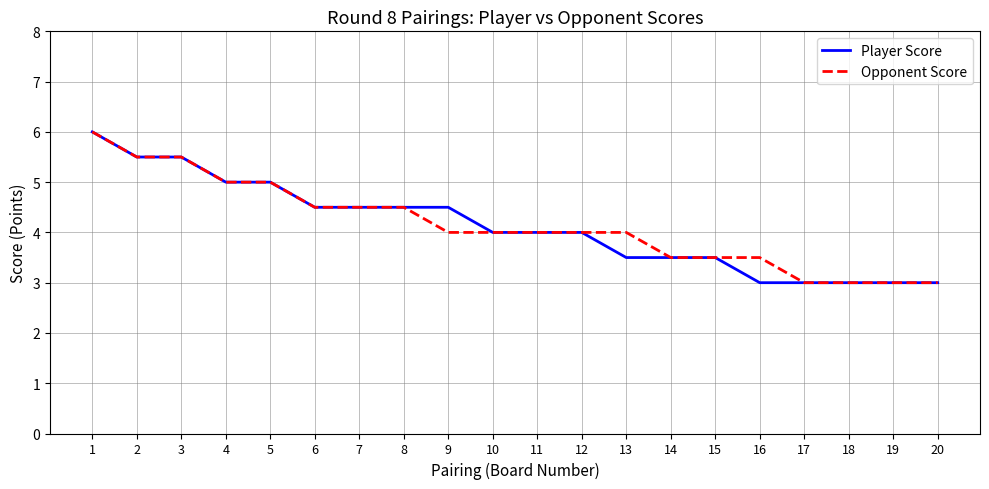

What is the sum of the Player Score values at 5 and 2?

10.5